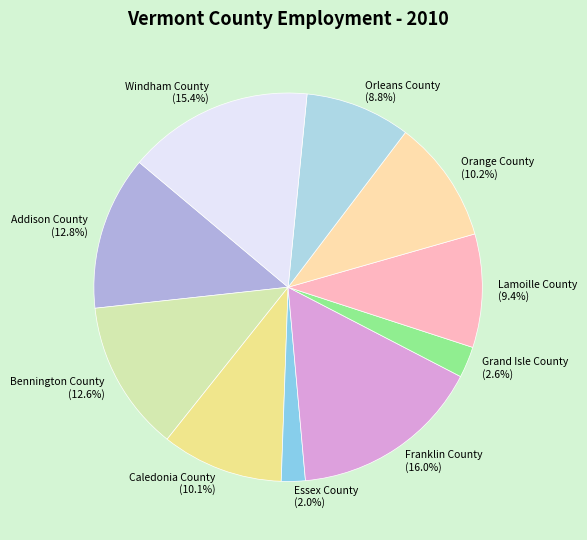

Combined, what portion of the pie is Orleans County and Orange County?

19.0%